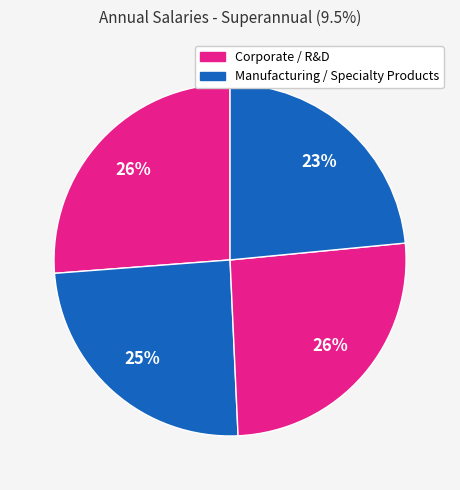

How many segments does this pie chart have?

4